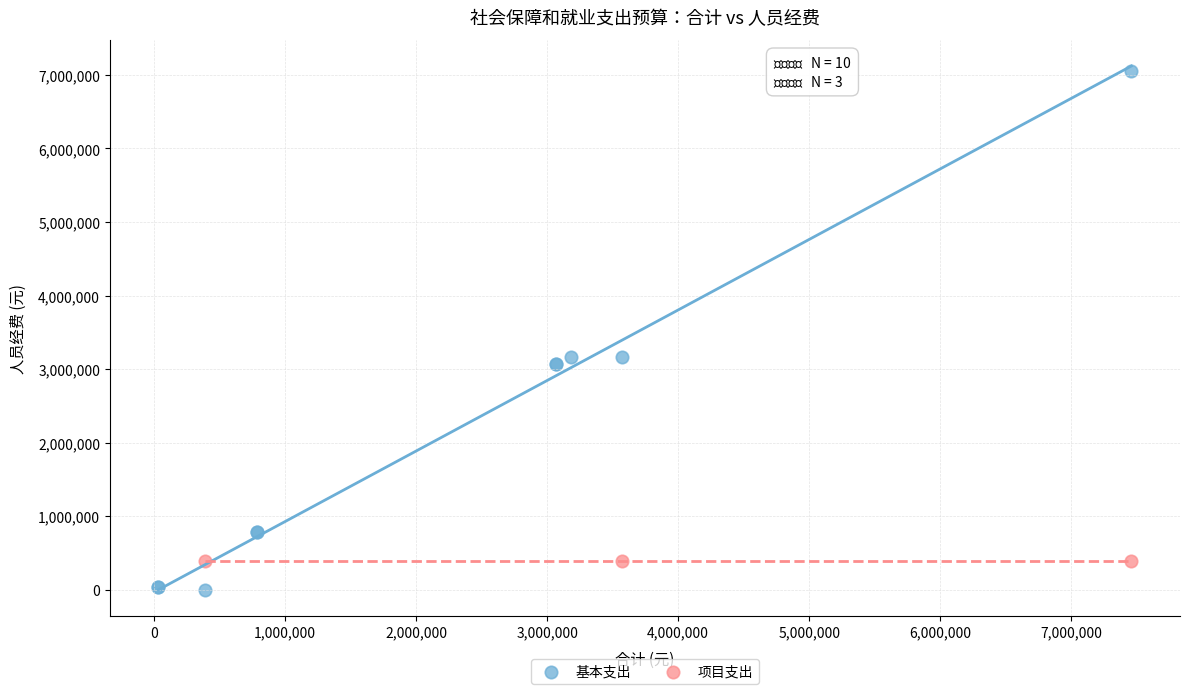

Which series reaches the maximum Y coordinate?

基本支出